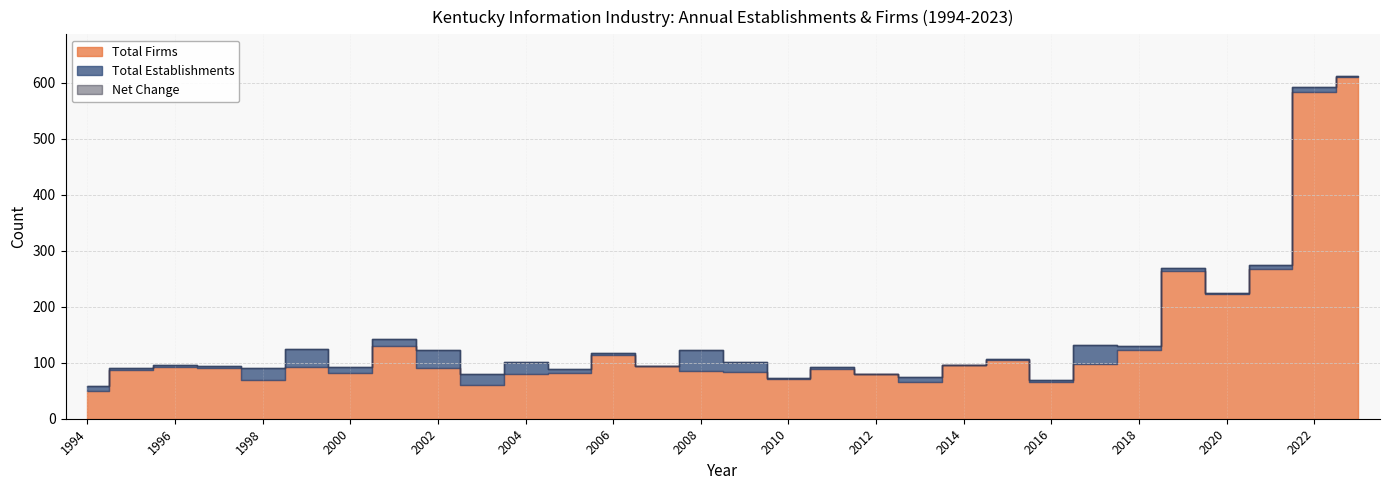

The value of Net Change at 2007 is 146. True or false?

False